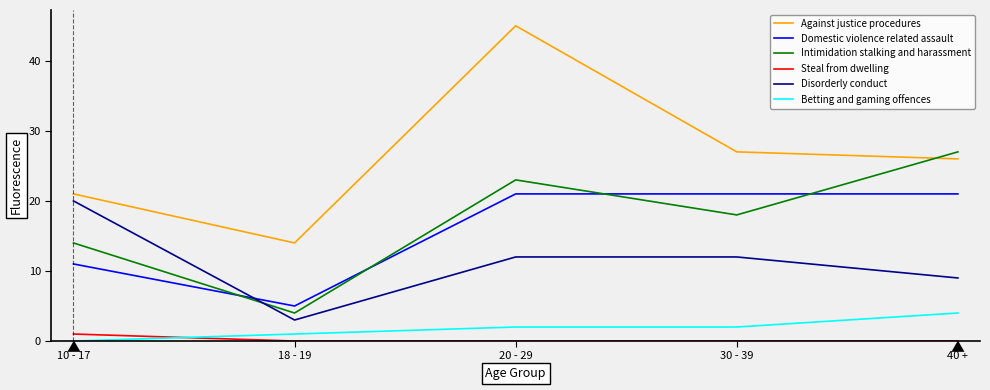

The Domestic violence related assault series shows 2 at 18 - 19. True or false?

False